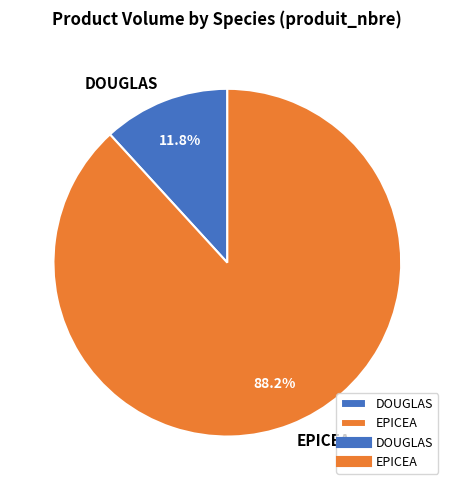

Rank the categories by value from highest to lowest.

EPICEA, DOUGLAS